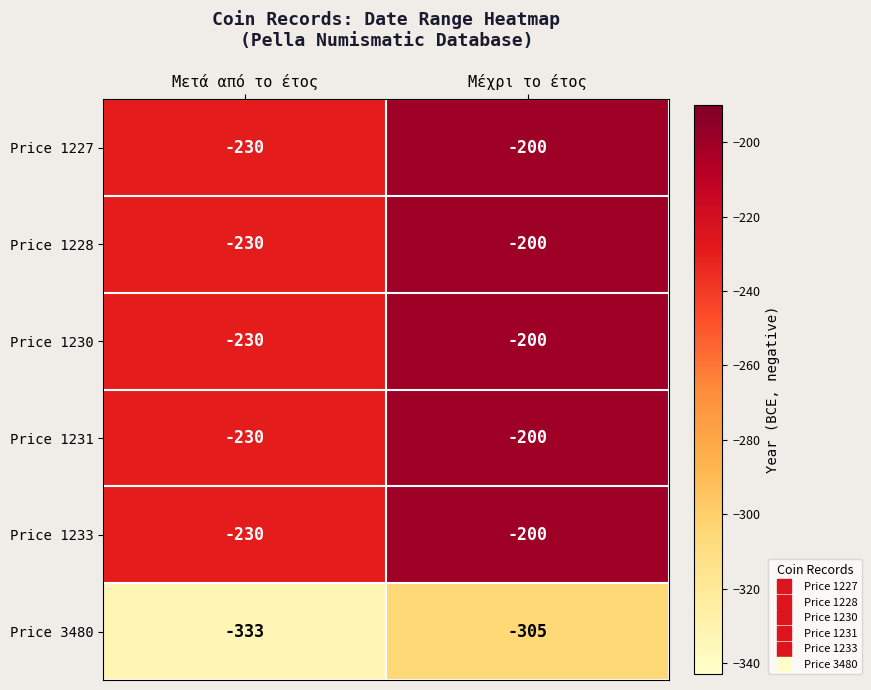

What is the average value of the Price 1227 series?

-215